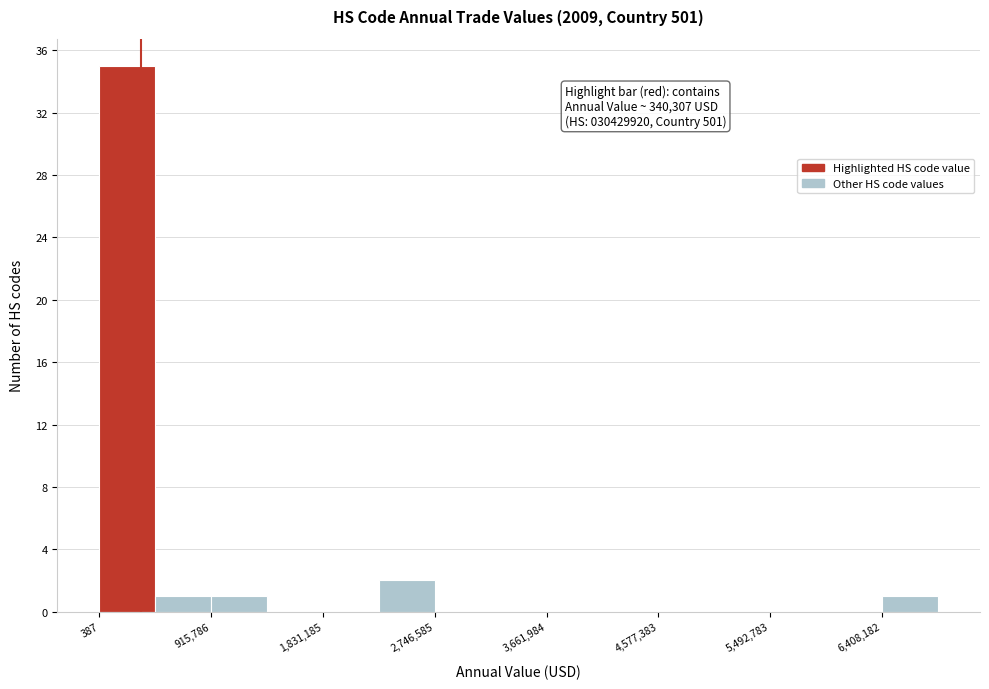

Which range on the x-axis has the tallest bar?

0 to 500000